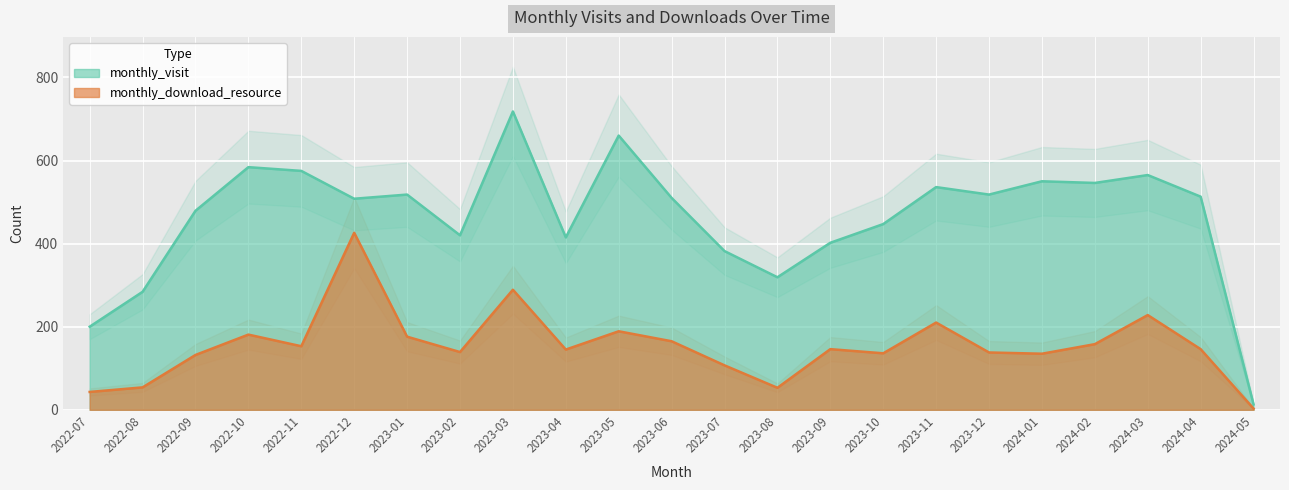

Which category has the lowest value across all series?

2024-05